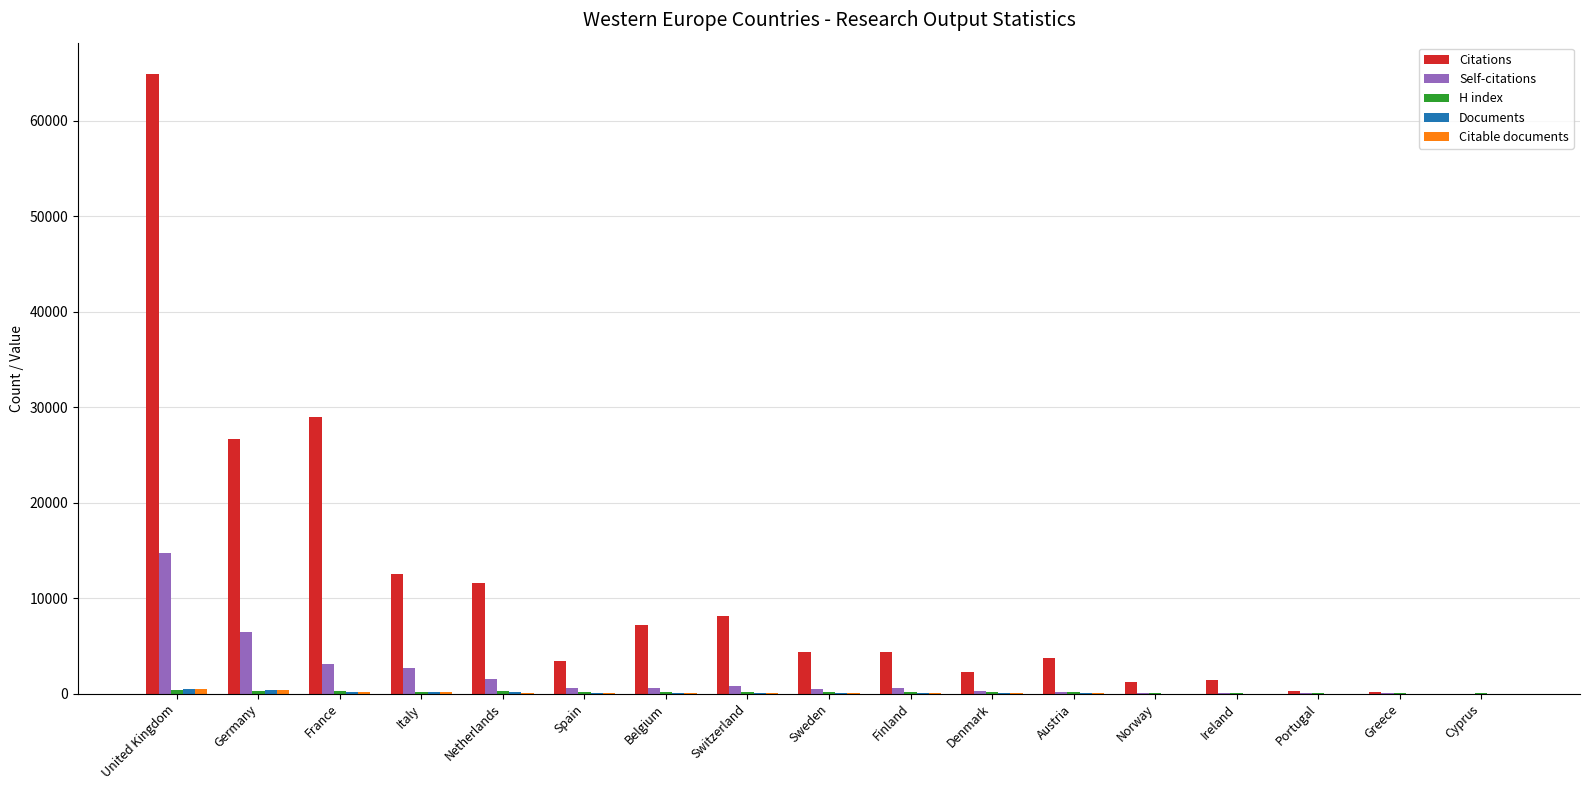

What is the sum of all Self-citations values?

32222